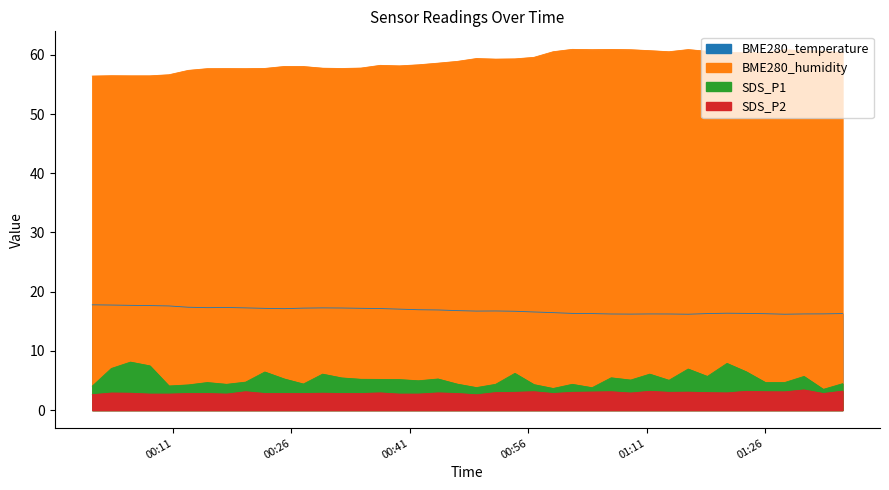

What is the total value across all series at 2022/08/07 00:12:56?

81.8